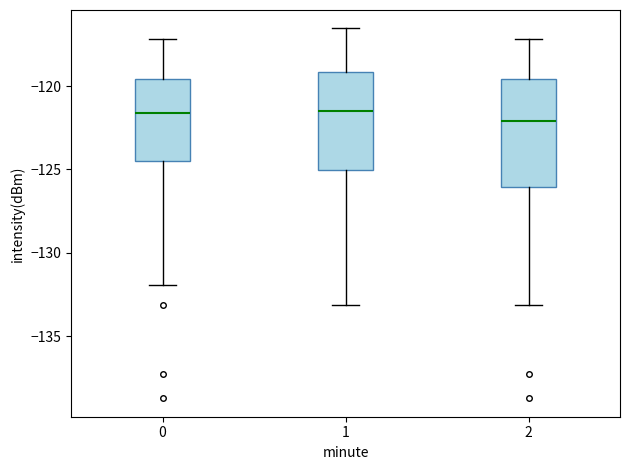

Reading left to right, read every box against the y-axis: the position of its median line, the range the box covers, and the ends of its whiskers. The values are not printed on the chart, so give them approximately, as read against the axis.

0: median -121.5, box -124.5 to -119.5, whiskers -132.0 to -117.0
1: median -121.5, box -125.0 to -119.0, whiskers -133.0 to -116.5
2: median -122.0, box -126.0 to -119.5, whiskers -133.0 to -117.0